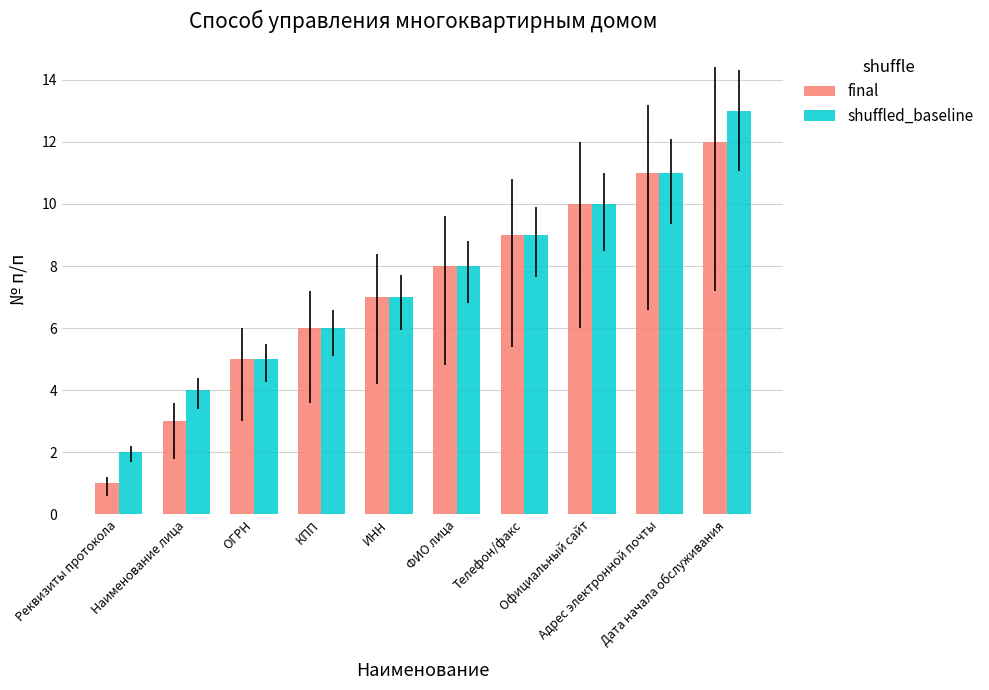

At how many categories does at least one series exceed 1?

10